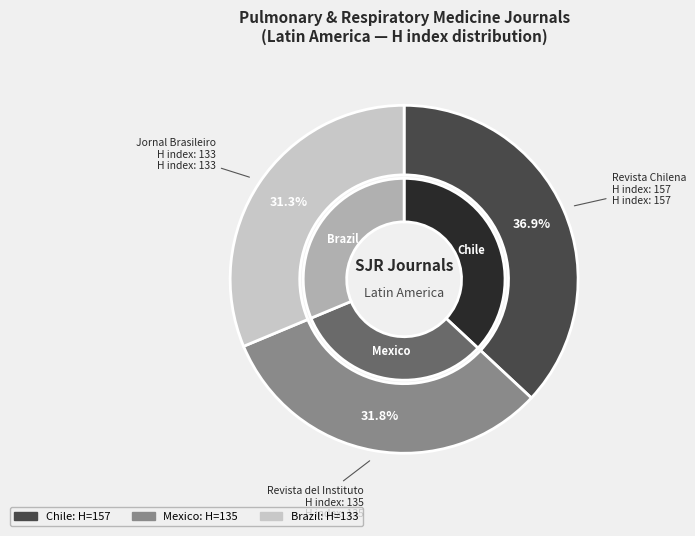

What is the ratio of the value at Jornal Brasileiro de Pneumologia (H=133) to the value at Revista del Instituto Nacional de Enfermedades Respiratorias (H=135)?

1.0